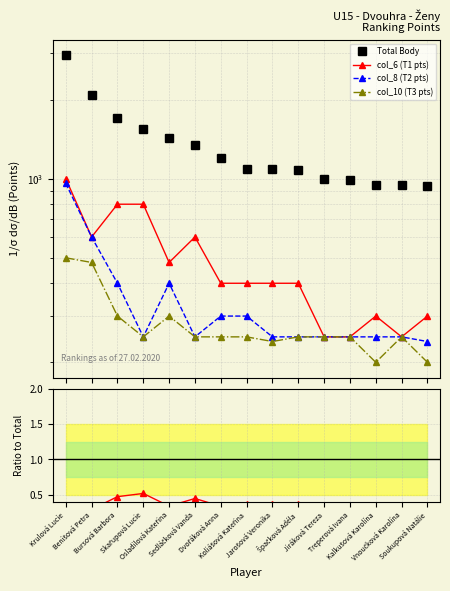

What is the label of the 2nd point from the right?

Vnoučková Karolína